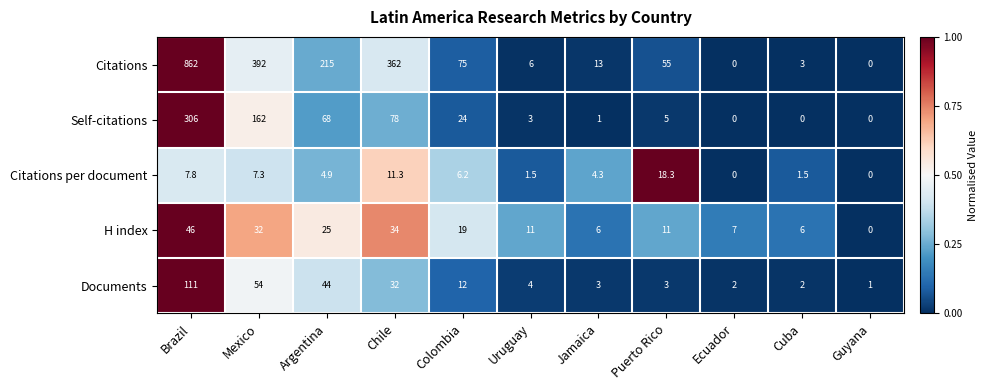

Rank the series at Brazil from lowest to highest value.

Citations per document, H index, Documents, Self-citations, Citations